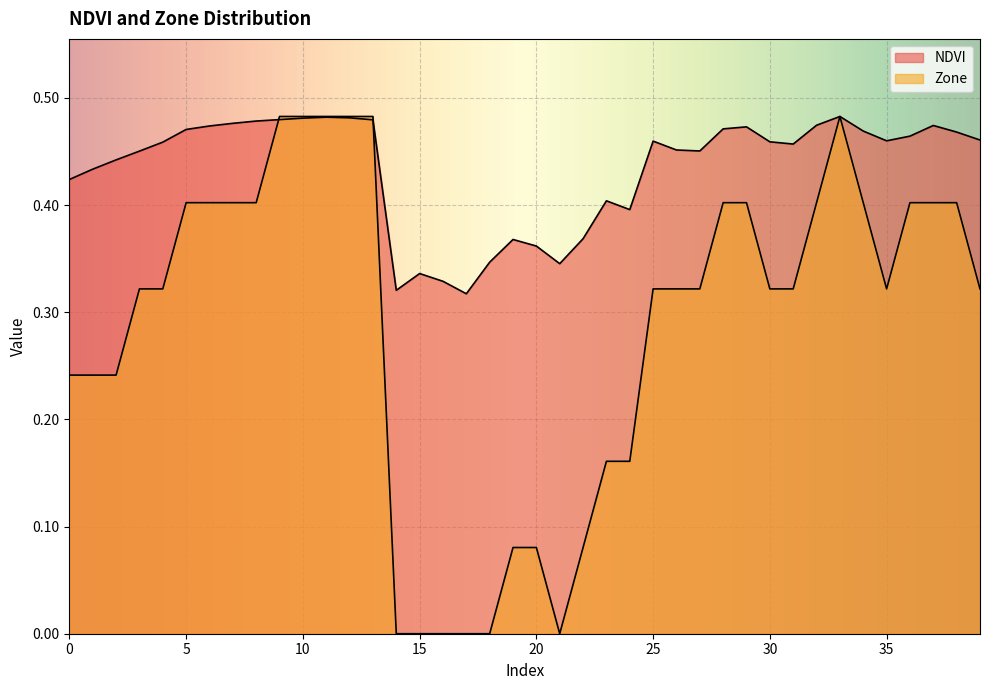

True or false: Zone has a value of 0.2 at 16.

False